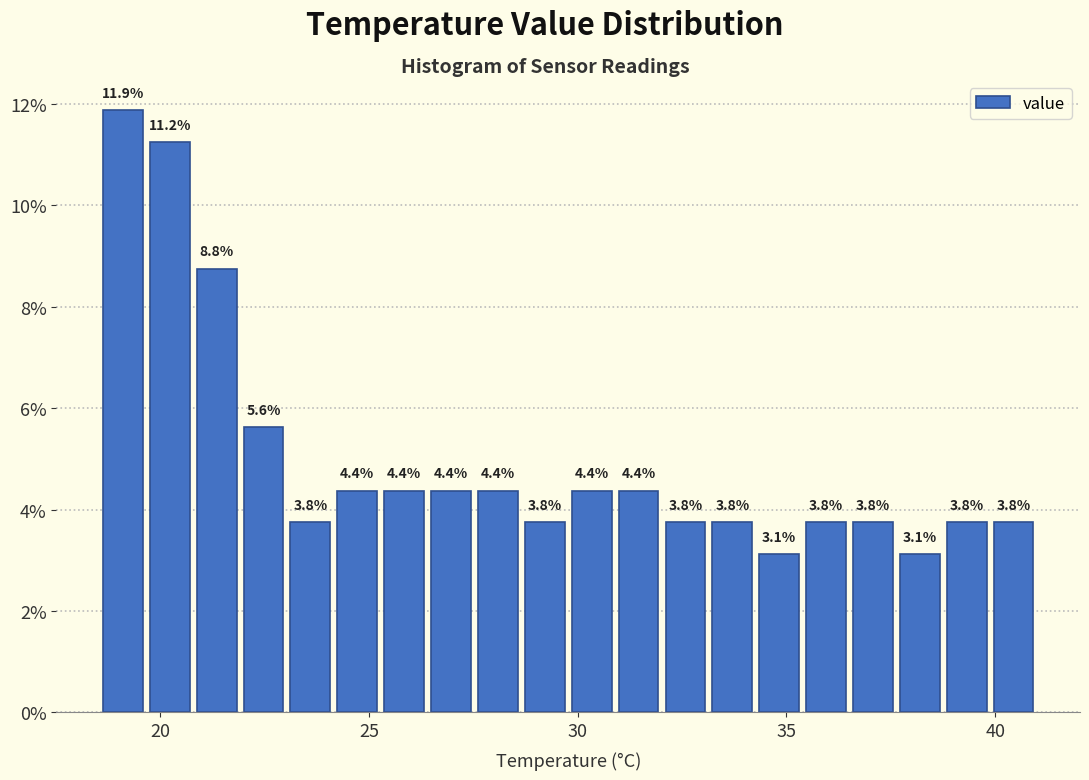

Around what value on the x-axis is the tallest bar? Give the approximate position of its centre, as read against the axis.

19.0